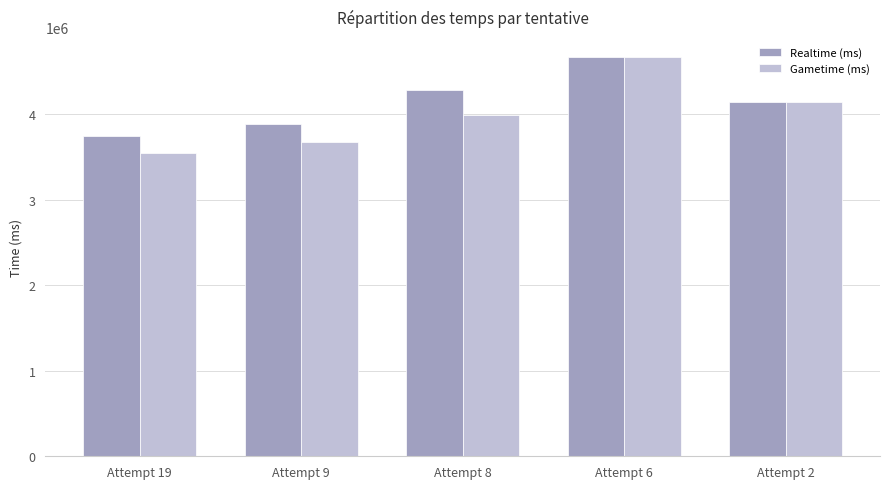

What is the difference between the second highest and minimum values in the Realtime (ms) series?

537366